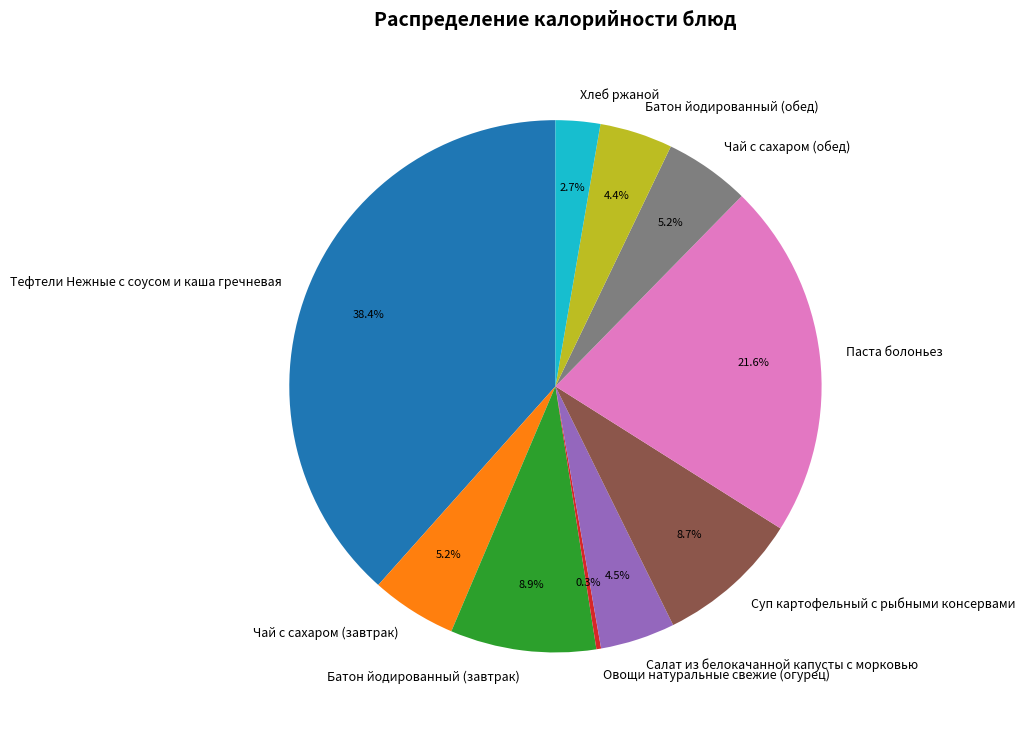

Is it true that Суп картофельный с рыбными консервами is 9% of the pie?

True